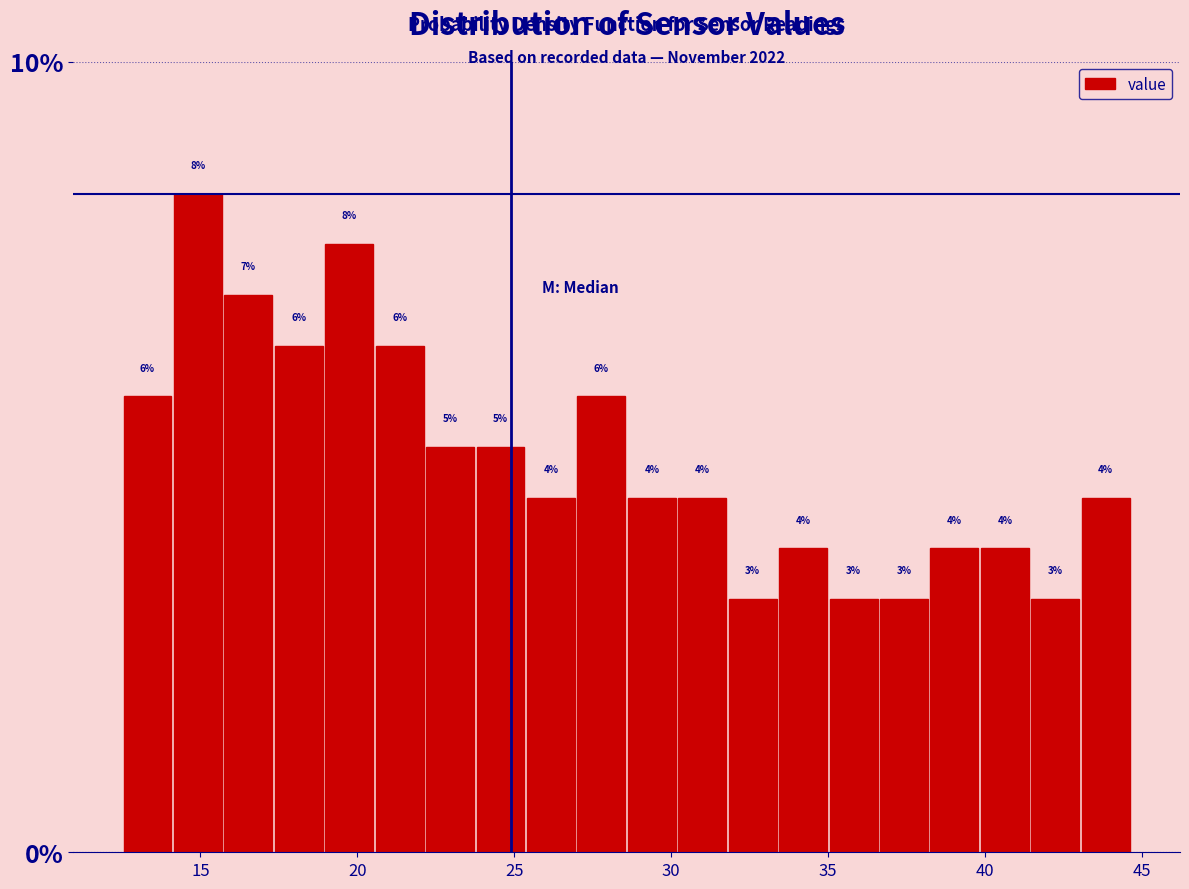

Around what value on the x-axis is the tallest bar? Give the approximate position of its centre, as read against the axis.

15.0